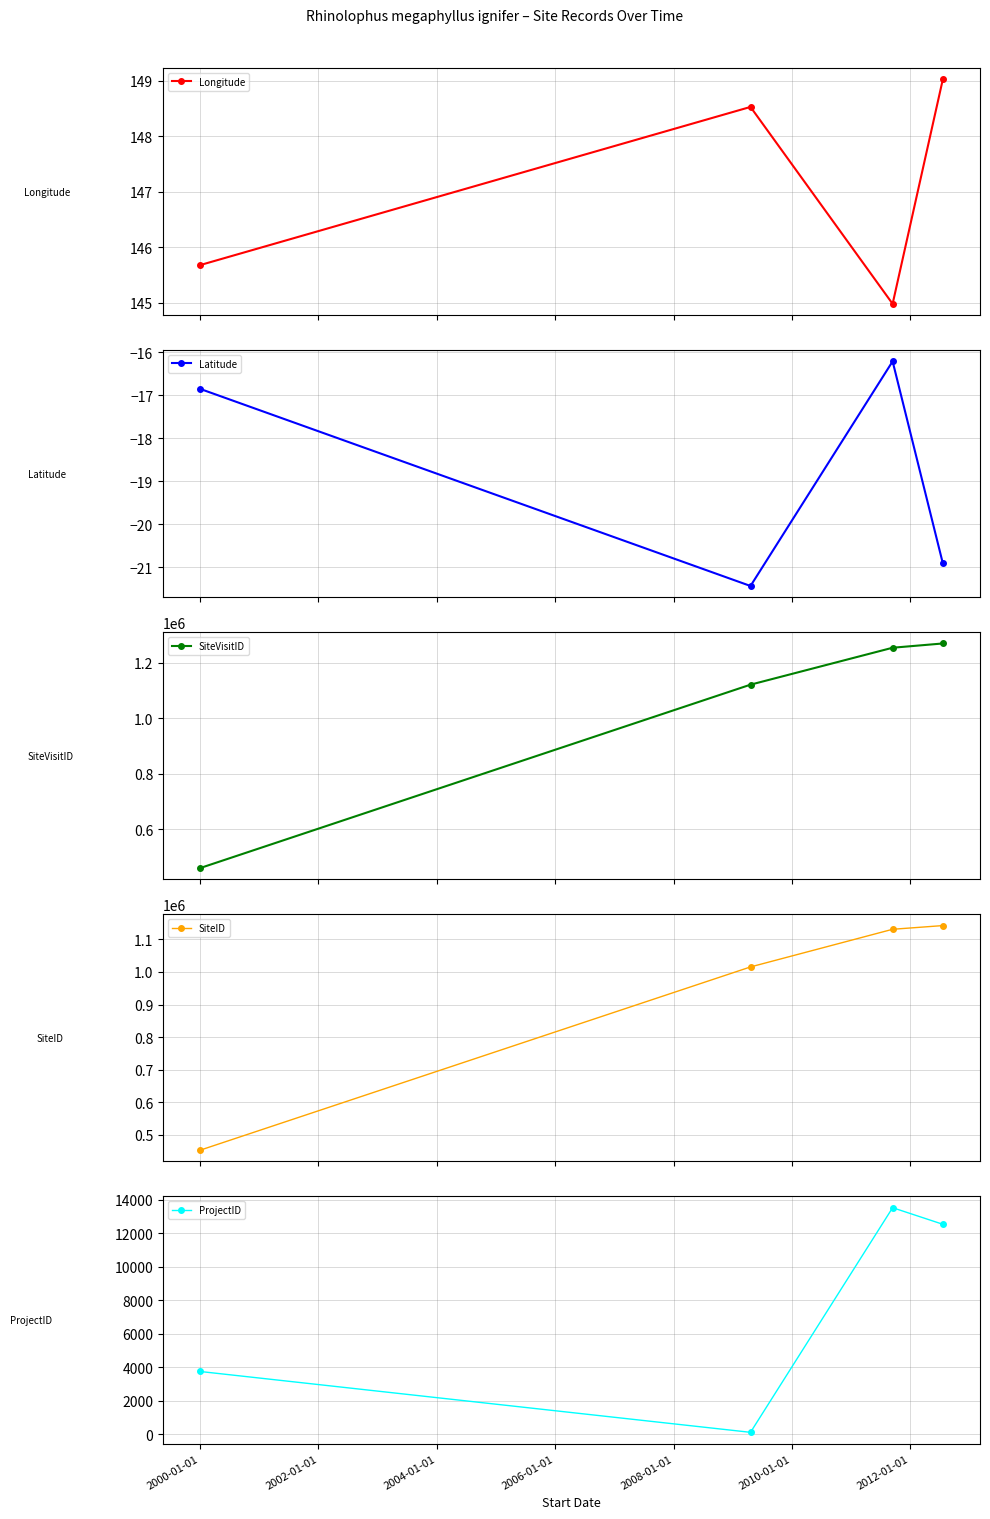

How many interior local valleys does the ProjectID series have?

1